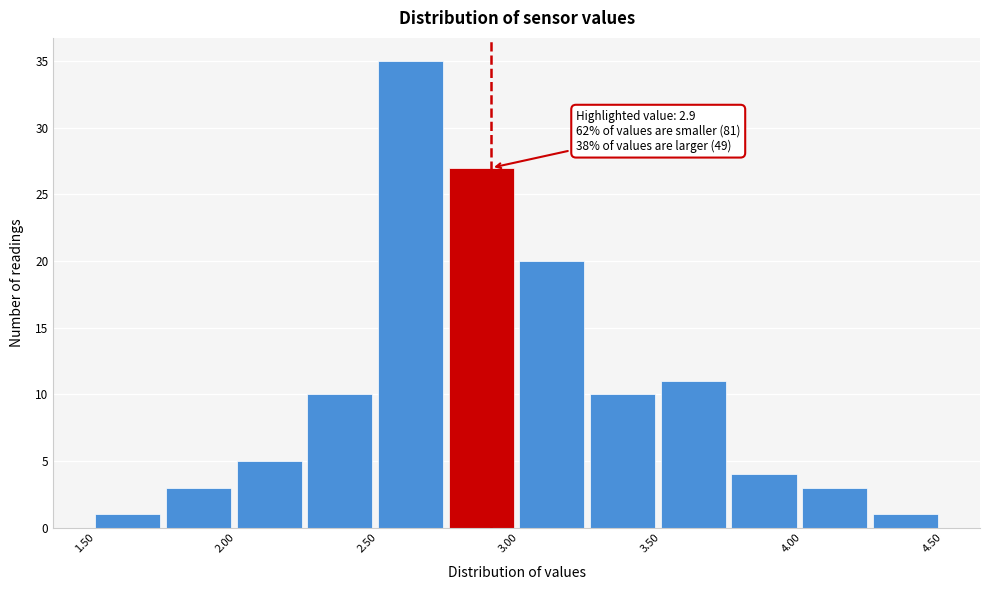

Over which range of the x-axis is the bar tallest?

2.50 to 2.75